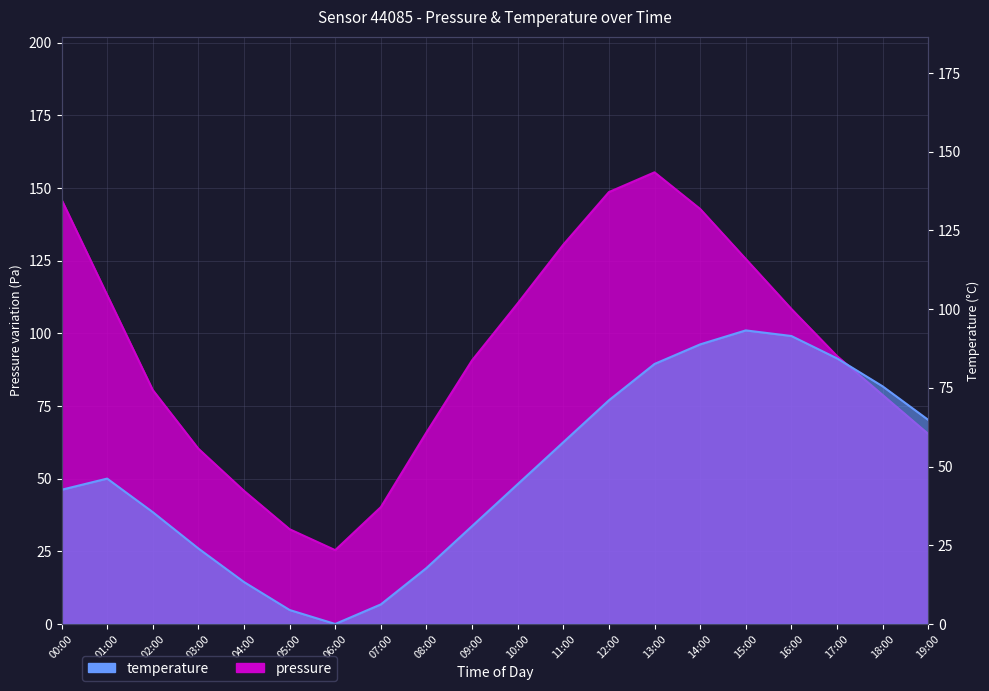

What is the spread (max minus min) of values at 15:00?

32.4